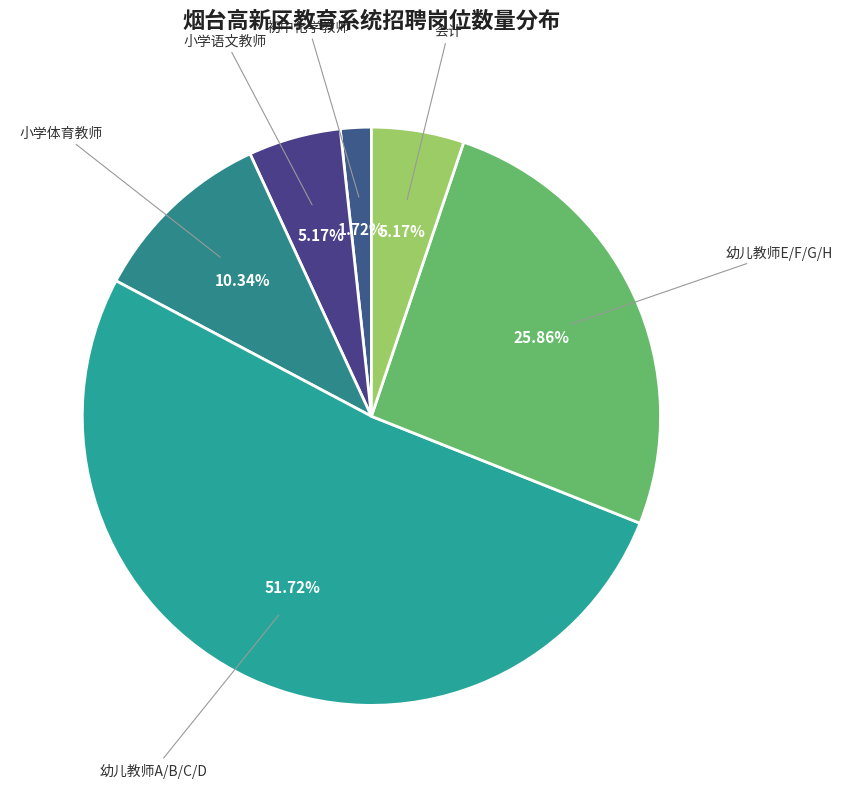

To the nearest percent, what is the difference between the largest and smallest slice percentages?

50%